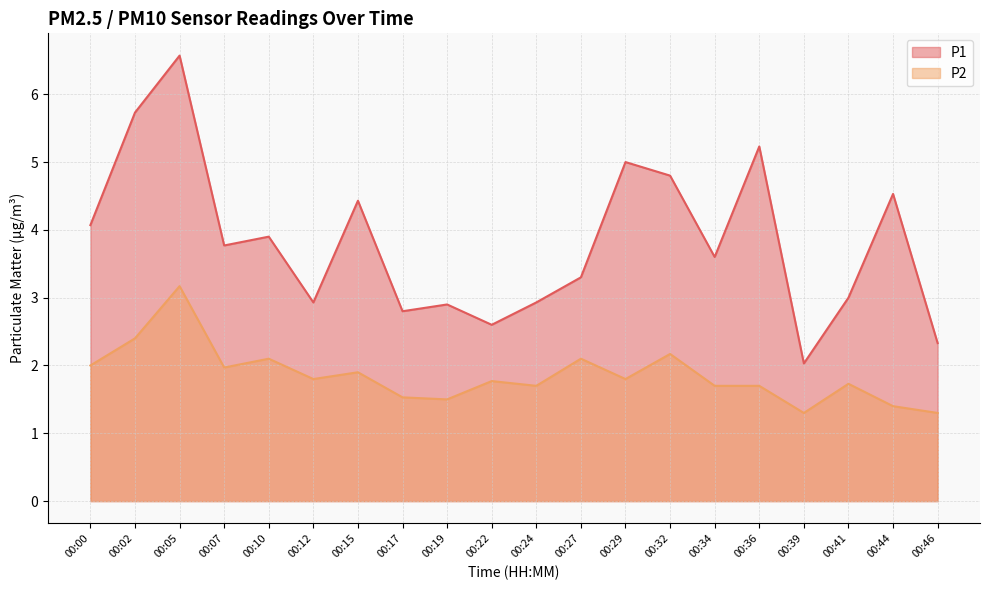

What is the minimum value for P1?

2.0